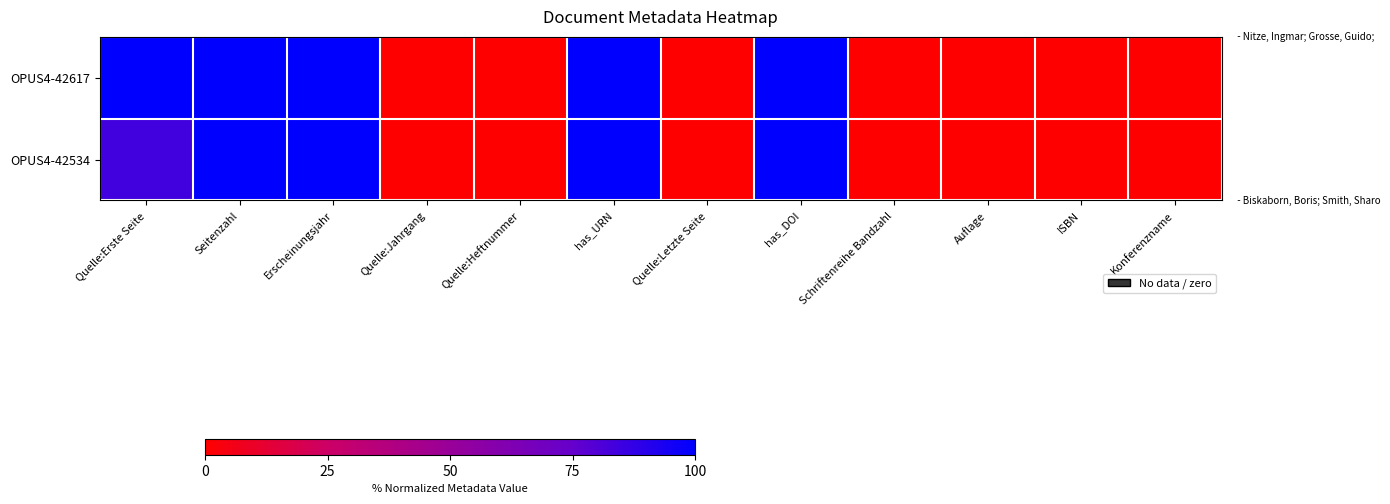

Reading right to left, transcribe all the data shown in this chart.

OPUS4-42617: Konferenzname=0.0	ISBN=0.0	Auflage=0.0	Schriftenreihe Bandzahl=0.0	has_DOI=100.0	Quelle:Letzte Seite=0.0	has_URN=100.0	Quelle:Heftnummer=0.0	Quelle:Jahrgang=0.0	Erscheinungsjahr=100.0	Seitenzahl=100.0	Quelle:Erste Seite=100.0
OPUS4-42534: Konferenzname=0.0	ISBN=0.0	Auflage=0.0	Schriftenreihe Bandzahl=0.0	has_DOI=100.0	Quelle:Letzte Seite=0.0	has_URN=100.0	Quelle:Heftnummer=0.0	Quelle:Jahrgang=0.0	Erscheinungsjahr=100.0	Seitenzahl=100.0	Quelle:Erste Seite=83.7